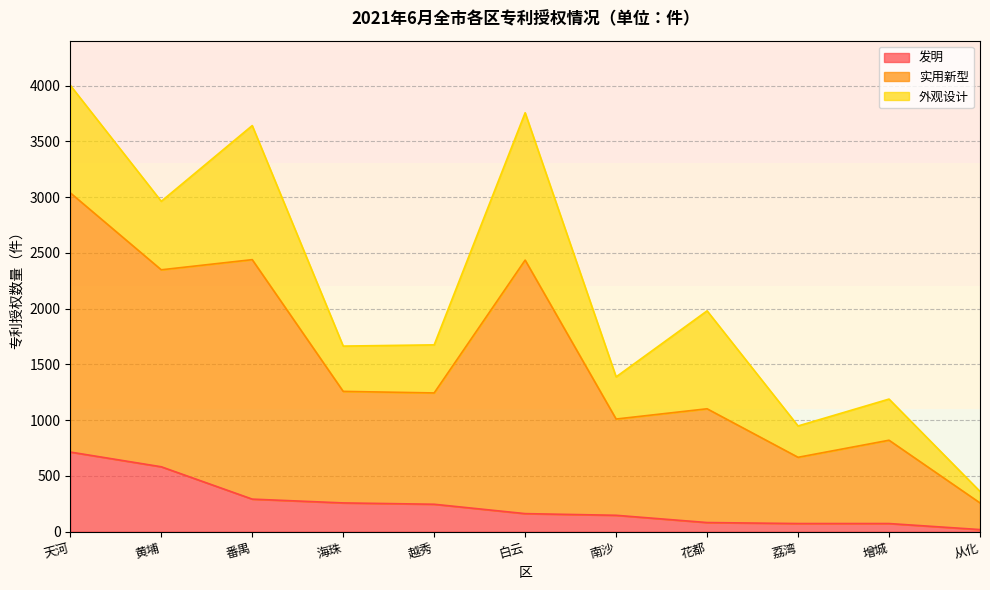

What are all the series names shown in the legend?

发明, 实用新型, 外观设计